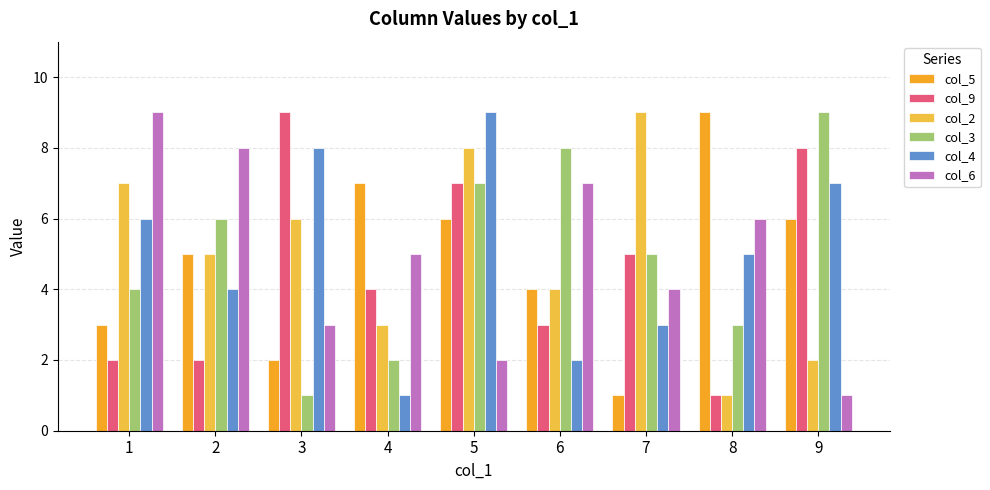

What is the maximum value shown in the chart?

9